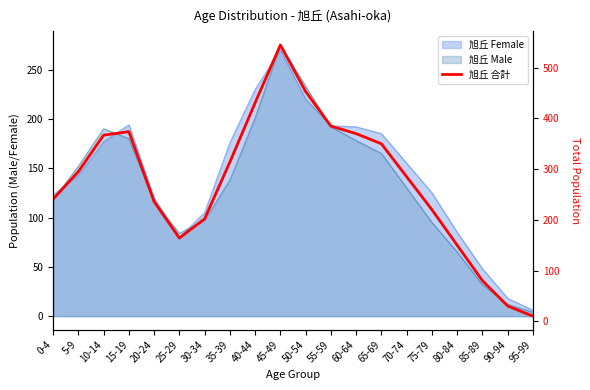

What value does the data have at 25-29?

164